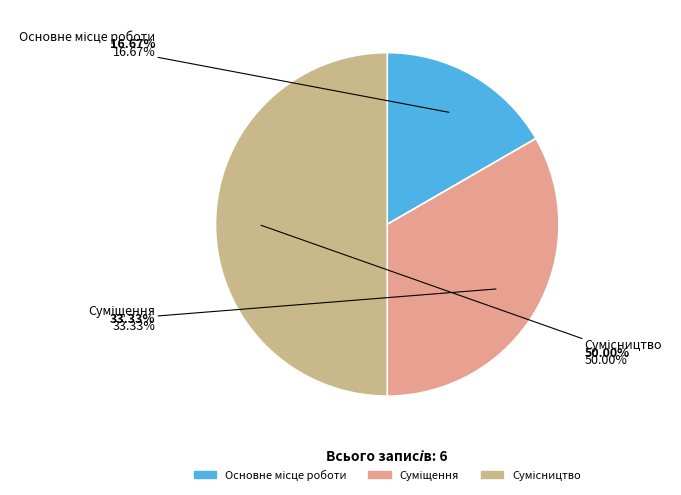

What portion of the pie excludes Суміщення?

66.7%